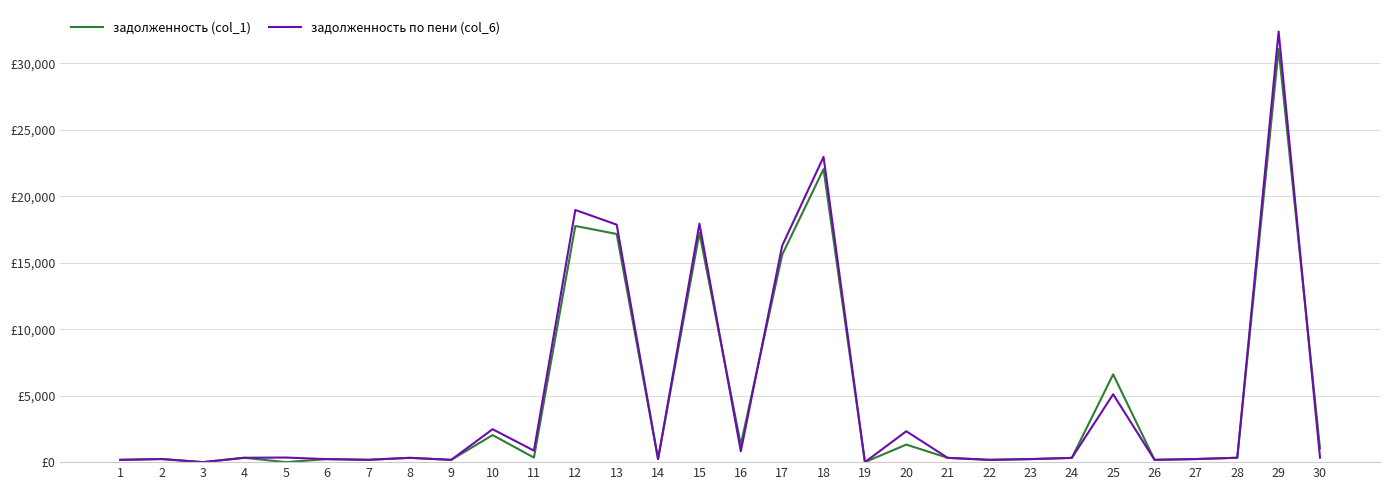

Reading left to right, transcribe all the data shown in this chart.

задолженность (col_1): 1=173.2	2=233.0	3=0.0	4=328.2	5=0.0	6=227.9	7=174.9	8=323.8	9=171.1	10=2035.2	11=344.4	12=17763.0	13=17160.8	14=229.4	15=17234.7	16=1320.2	17=15595.0	18=22036.6	19=0.0	20=1320.3	21=323.3	22=173.2	23=229.0	24=318.5	25=6601.6	26=174.1	27=232.2	28=330.1	29=31075.7	30=1021.0
задолженность по пени (col_6): 1=173.2	2=233.0	3=0.0	4=328.2	5=346.4	6=226.8	7=174.3	8=323.8	9=171.1	10=2475.8	11=865.2	12=18965.6	13=17860.8	14=229.4	15=17937.7	16=816.9	17=16277.0	18=22957.5	19=0.0	20=2322.3	21=323.3	22=172.9	23=228.9	24=318.5	25=5104.5	26=174.1	27=232.2	28=330.1	29=32387.0	30=336.3